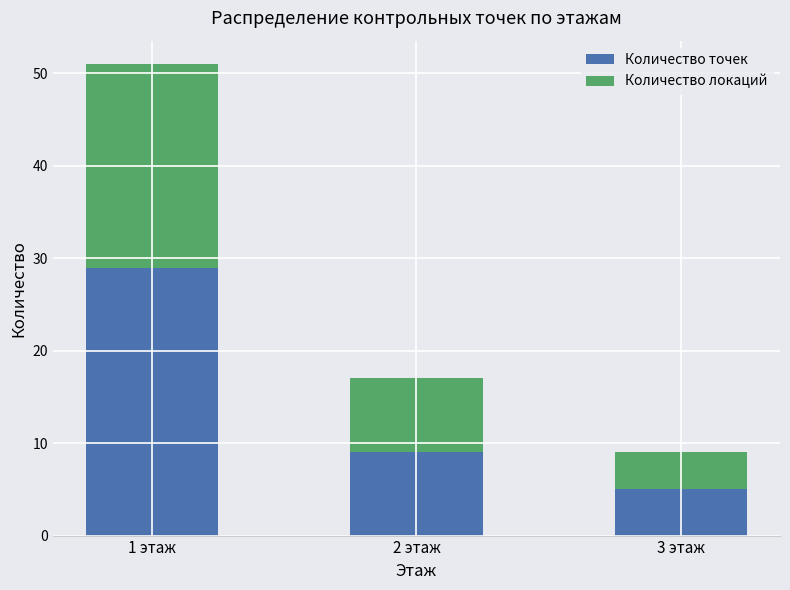

What is the difference between the maximum and minimum values in the Количество точек series?

24